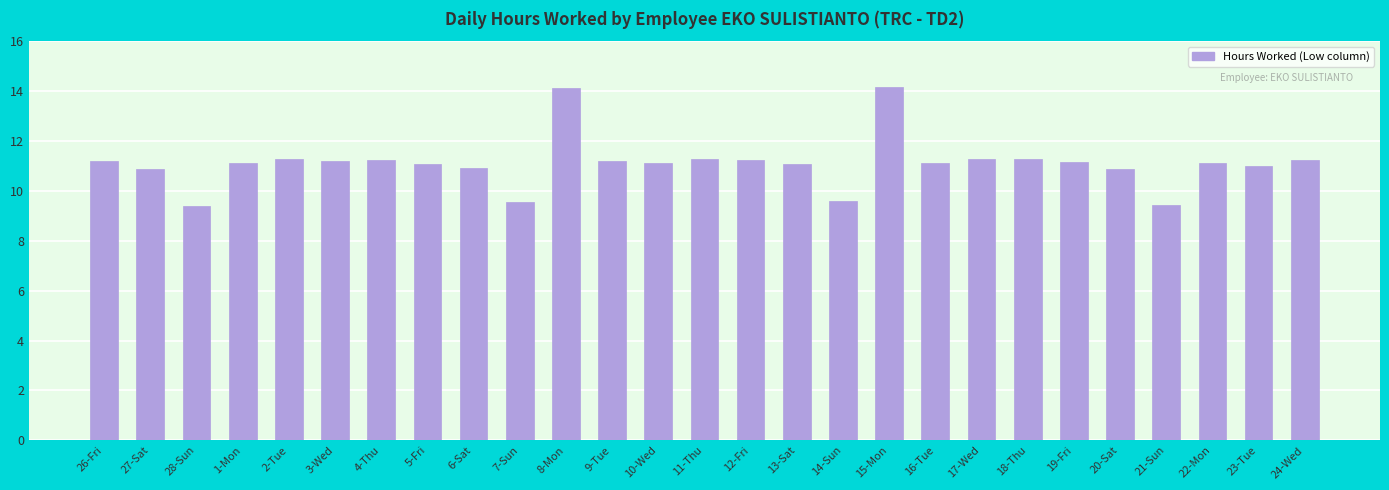

What is the change in value from 27-Sat to 2-Tue?

+0.4